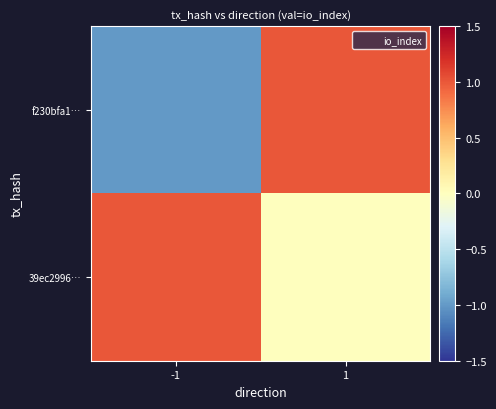

Which series changed the most between -1 and 1?

f230bfa1…